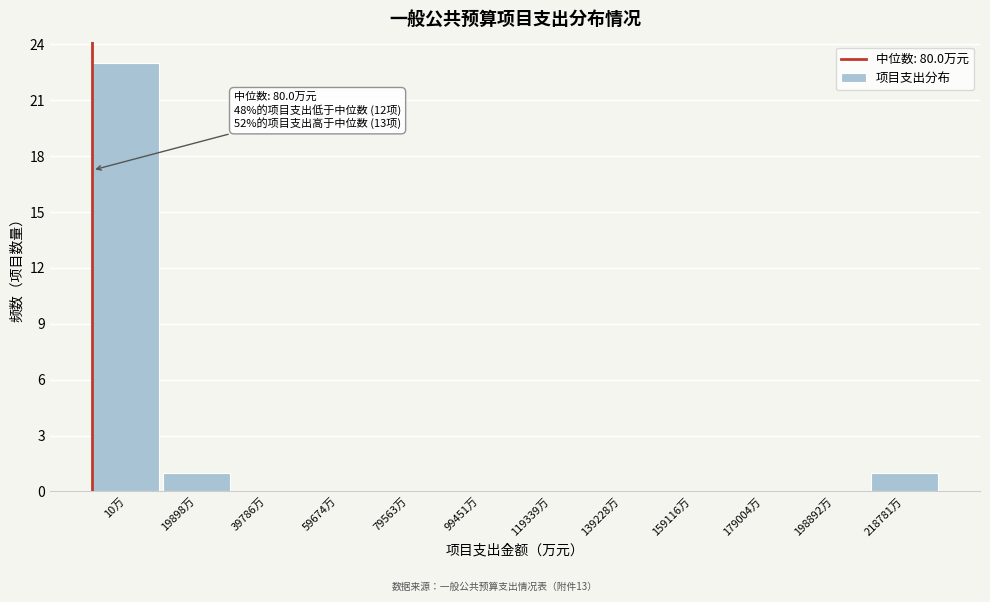

Which category has the highest value across all series?

10万